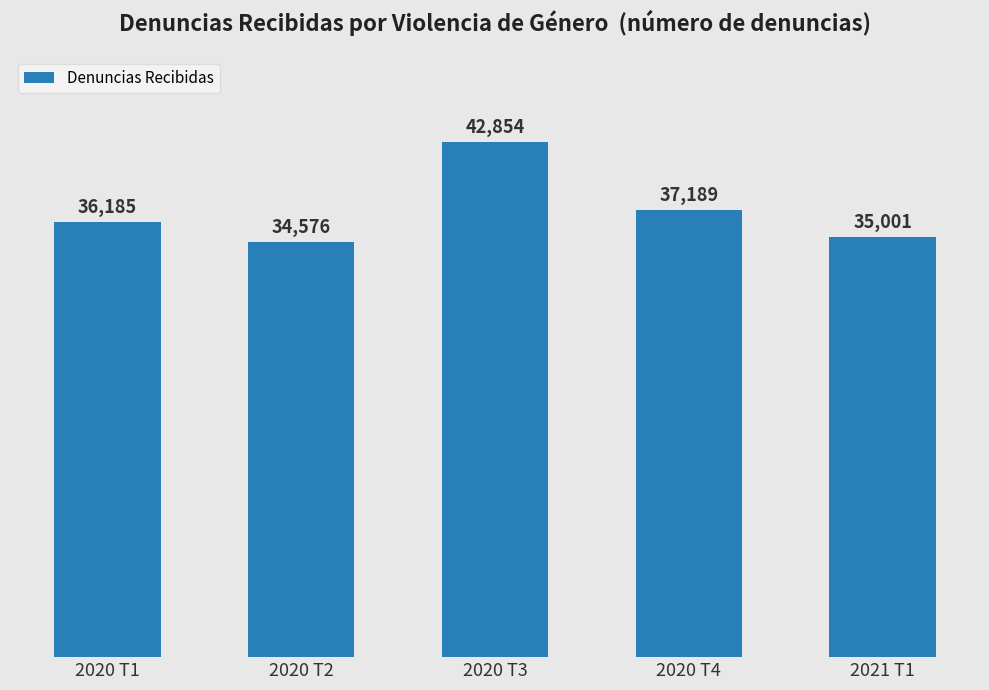

Rank the categories by value from highest to lowest.

2020 T3, 2020 T4, 2020 T1, 2021 T1, 2020 T2